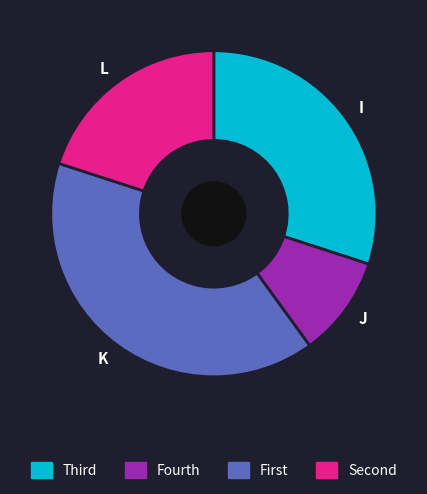

Combined, do I and K account for over 50%?

Yes